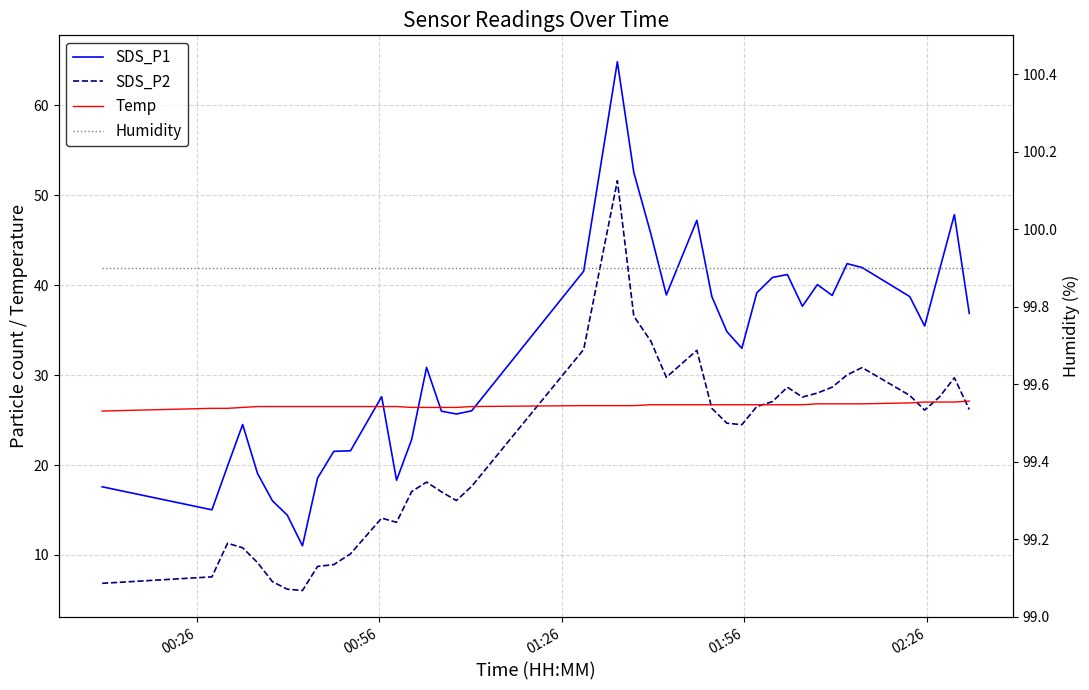

What is the difference between the maximum and second lowest values in the SDS_P1 series?

50.4